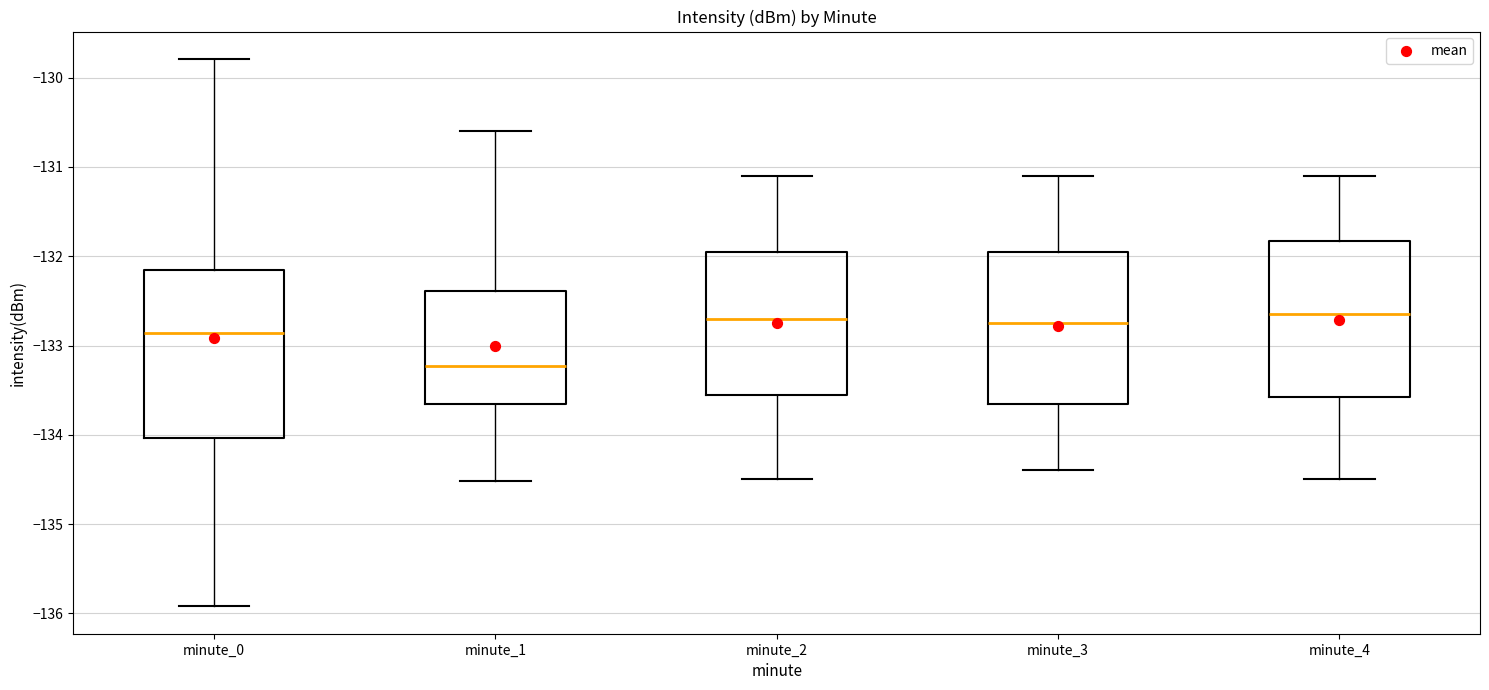

Reading left to right, read every box against the y-axis: the position of its median line, the range the box covers, and the ends of its whiskers. The values are not printed on the chart, so give them approximately, as read against the axis.

minute_0: median -132.9, box -134.0 to -132.2, whiskers -135.9 to -129.8
minute_1: median -133.2, box -133.6 to -132.4, whiskers -134.5 to -130.6
minute_2: median -132.7, box -133.5 to -131.9, whiskers -134.5 to -131.1
minute_3: median -132.7, box -133.6 to -131.9, whiskers -134.4 to -131.1
minute_4: median -132.6, box -133.6 to -131.8, whiskers -134.5 to -131.1